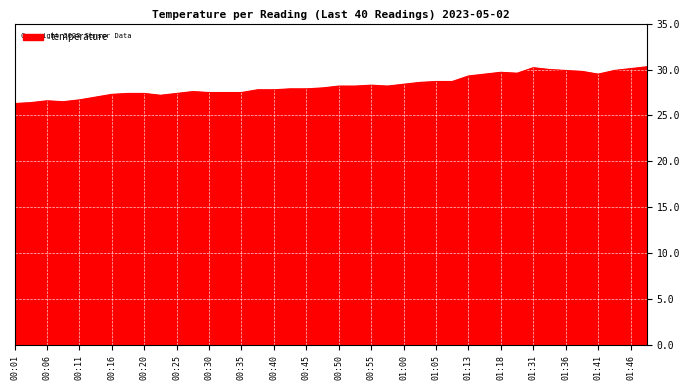

What is the minimum value shown in the chart?

26.3